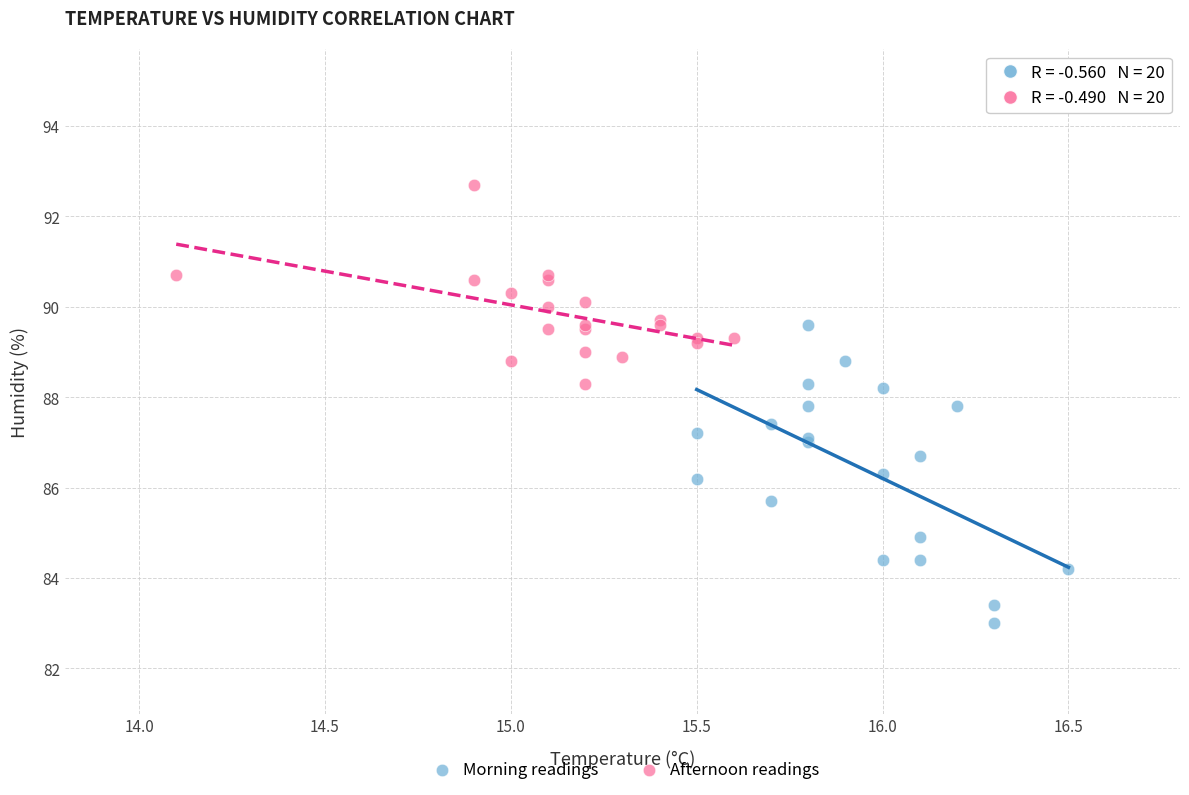

Which series has the widest spread of Y values?

Morning readings